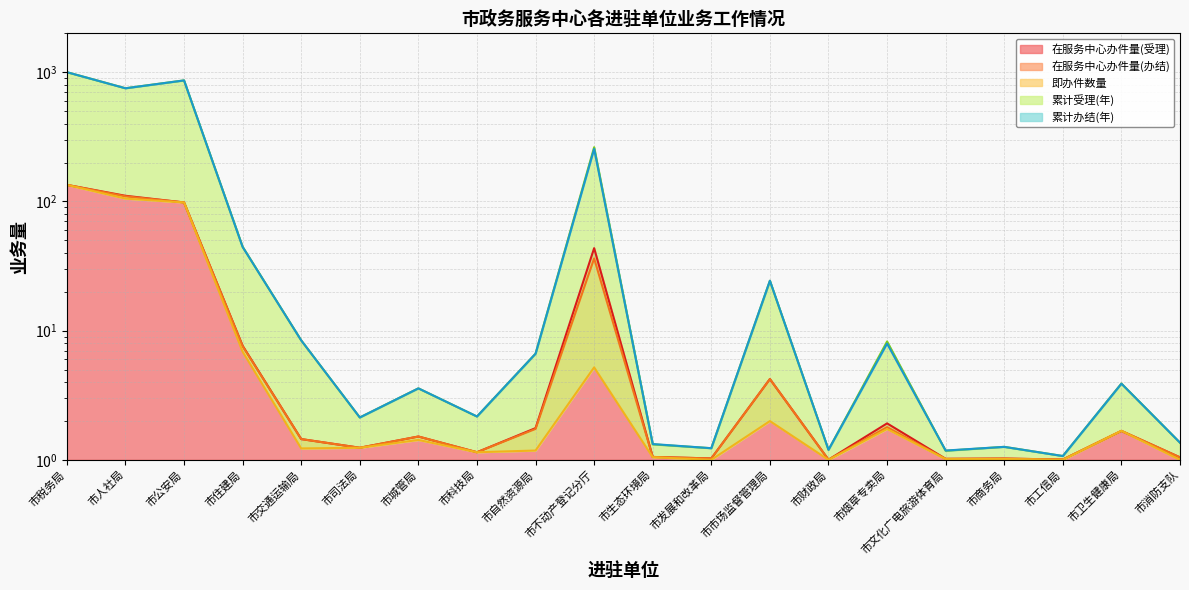

What is the greatest value displayed?

1001.0